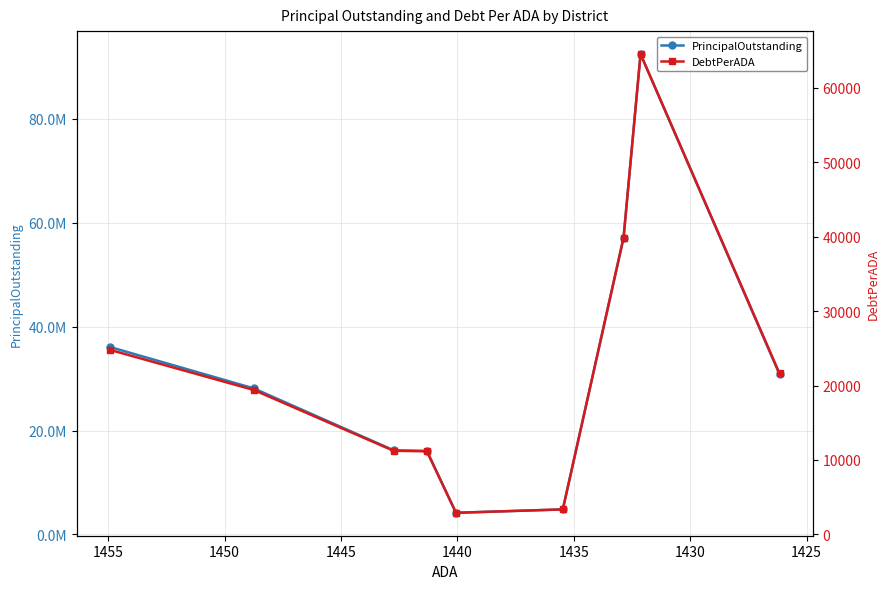

How many interior local peaks does the DebtPerADA series have?

1